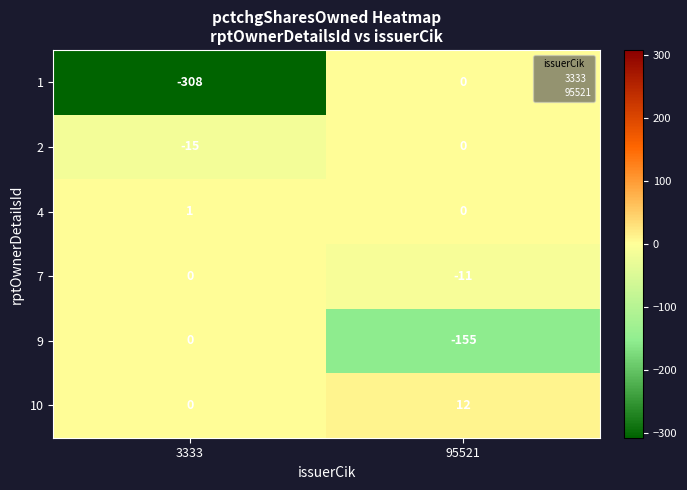

Reading right to left, list all the values displayed in this chart.

1: 95521=0	3333=-308
2: 95521=0	3333=-15
4: 95521=0	3333=1
7: 95521=-11	3333=0
9: 95521=-155	3333=0
10: 95521=12	3333=0